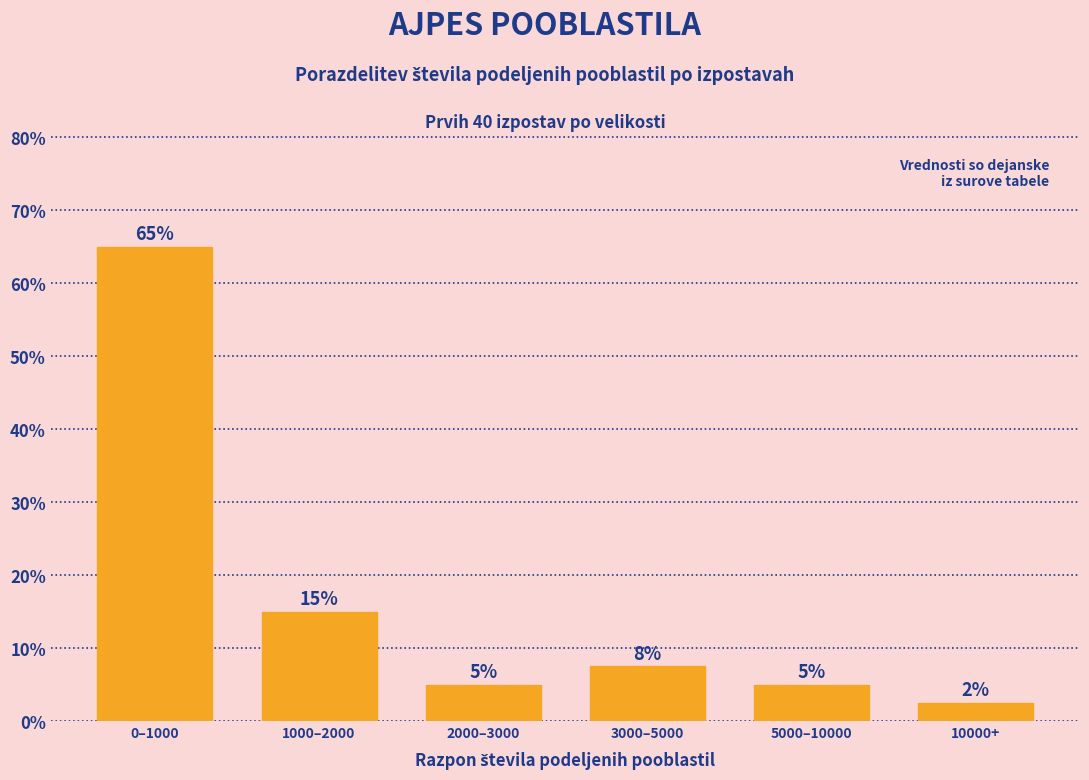

Between 10000+ and 3000–5000, which is larger?

3000–5000